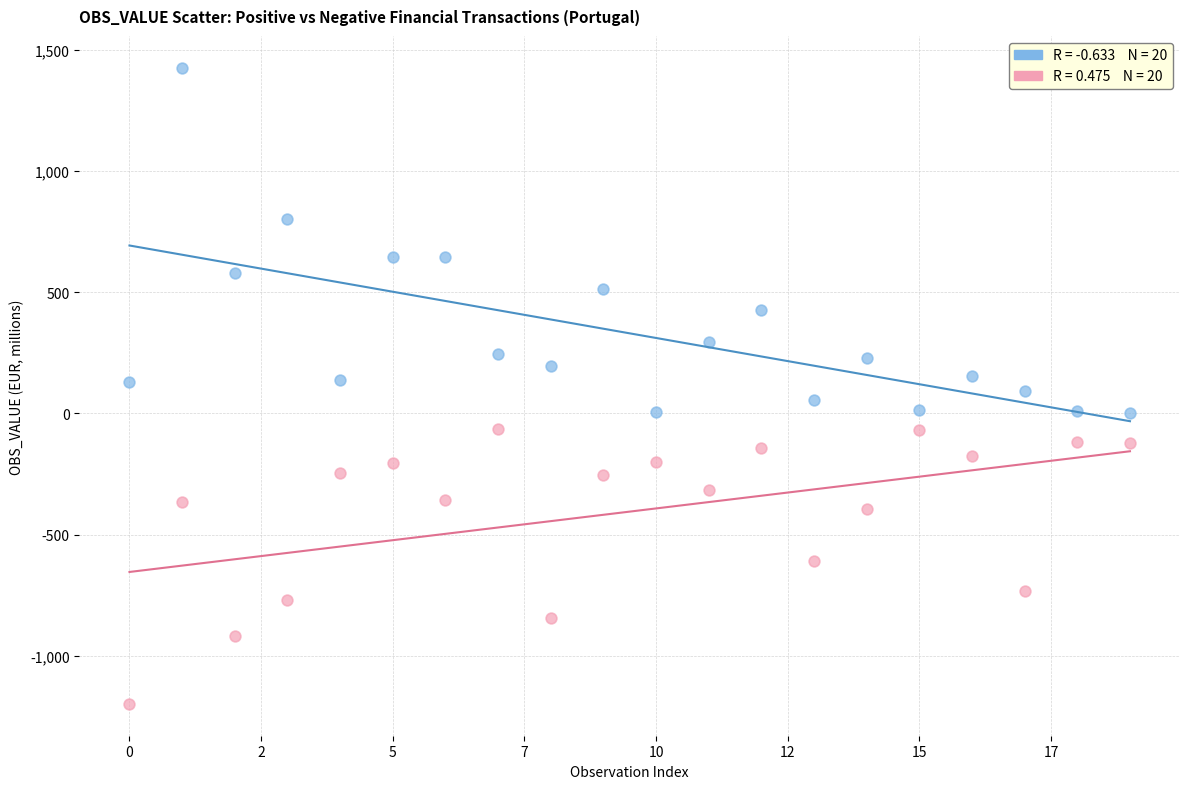

Across all data points, what is the range of Y values (max minus min)?

2622.6